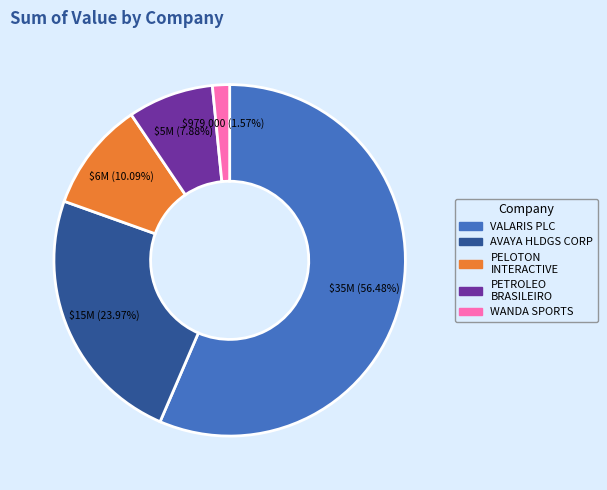

Is there a majority slice in this chart?

Yes